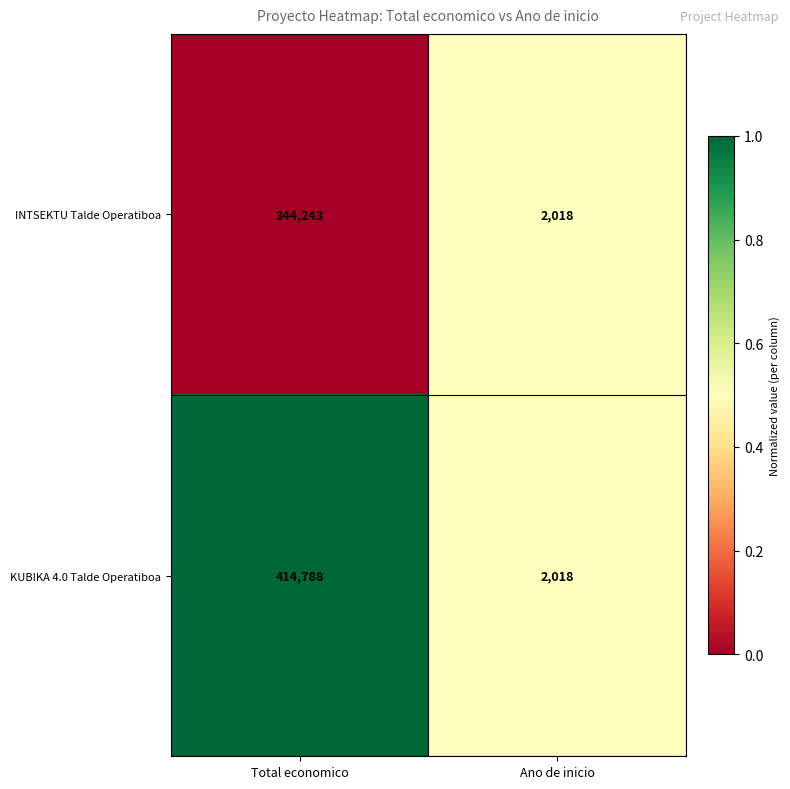

Which label corresponds to the smallest value in the chart?

Ano de inicio